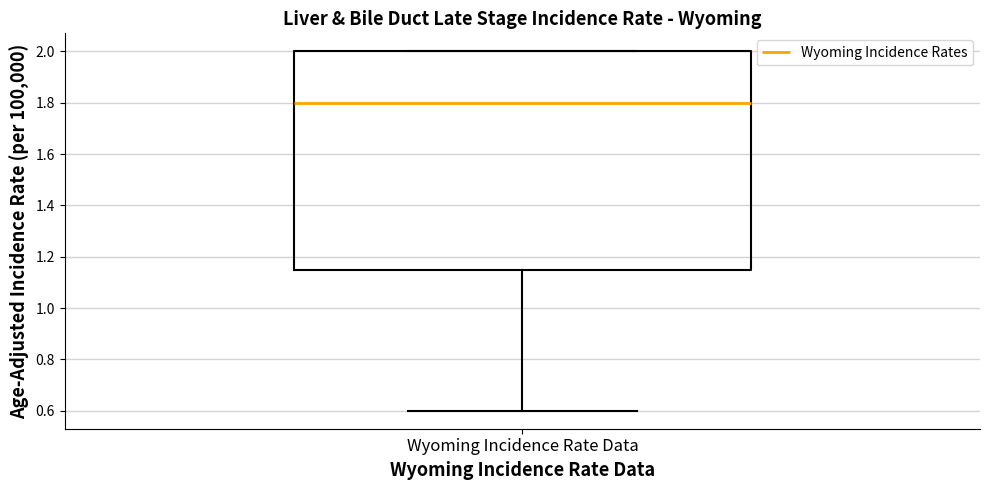

Where does the median line of the box for Wyoming Incidence Rate Data sit on the y-axis? The values are not printed on the chart, so give them approximately, as read against the axis.

1.80